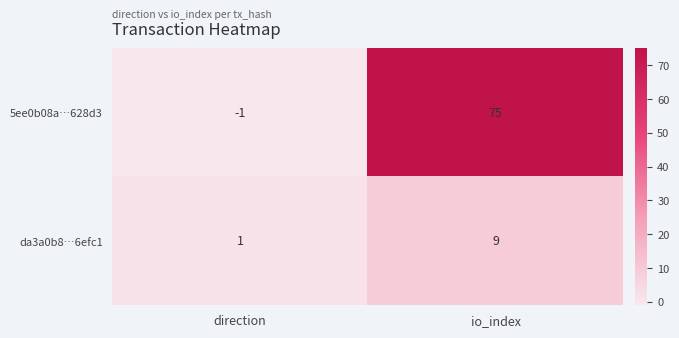

True or false: 5ee0b08a…628d3 has a value of -1 at direction.

True